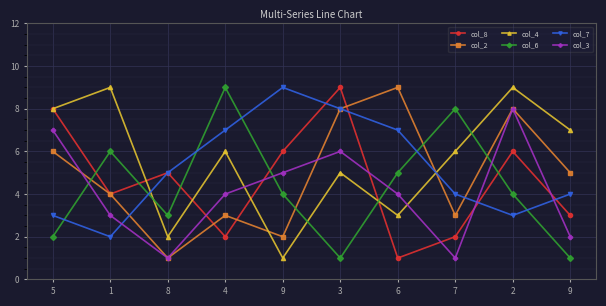

What is the greatest value displayed?

9